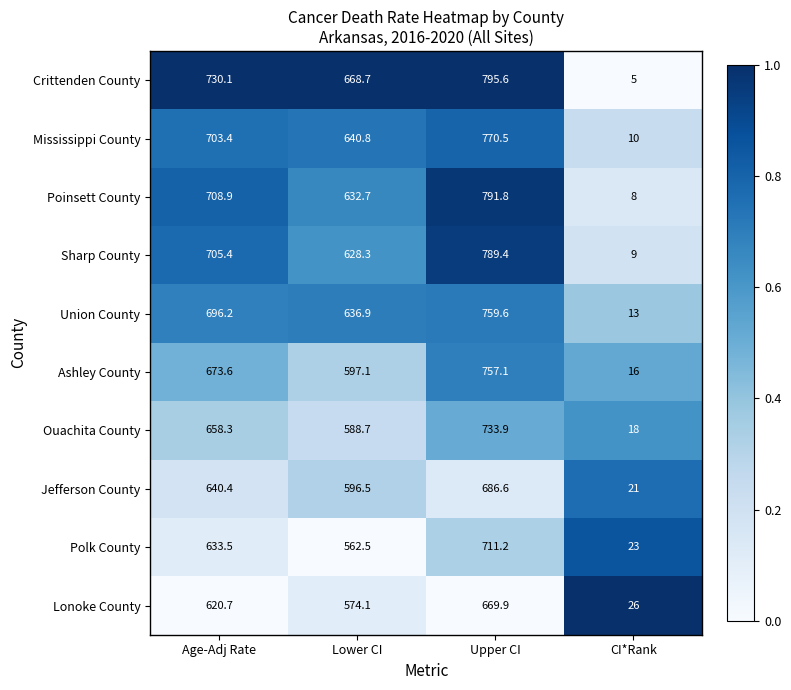

True or false: Crittenden County has a value of 668.7 at Lower CI.

True